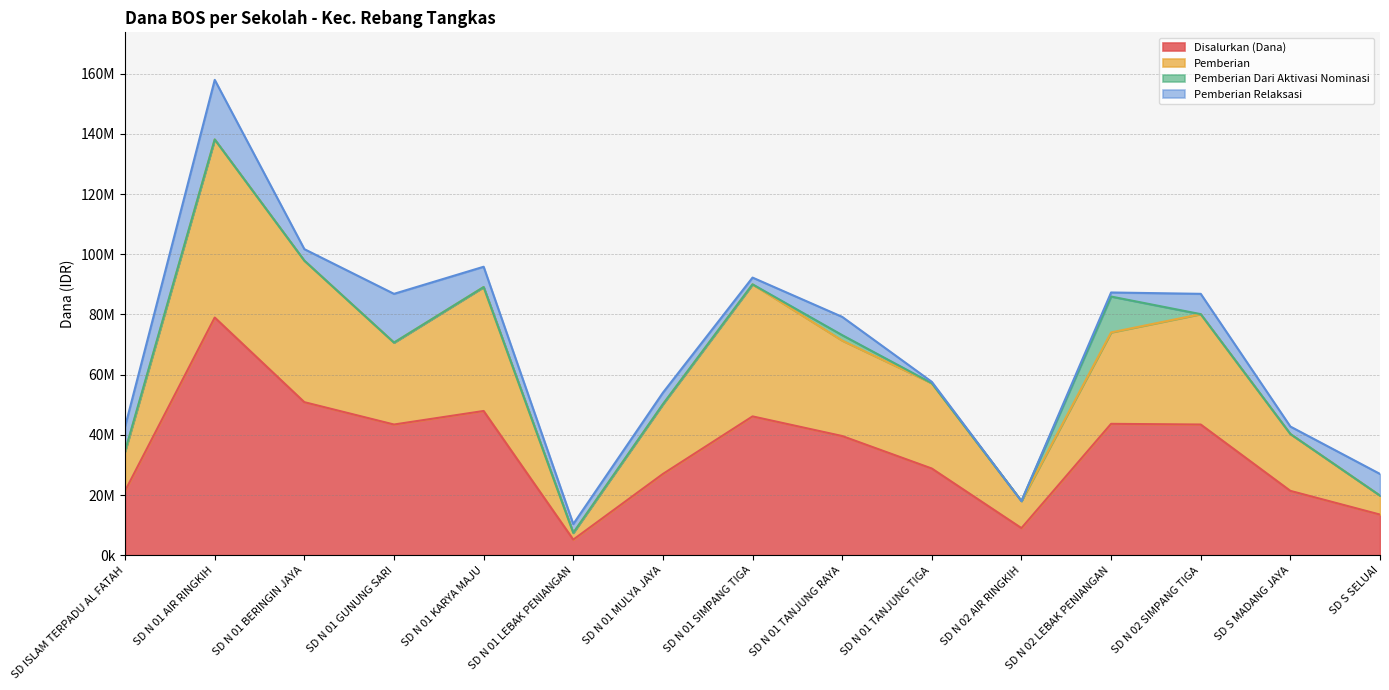

What is the difference between the Pemberian values at SD N 02 LEBAK PENIANGAN and SD N 02 AIR RINGKIH?

56025000